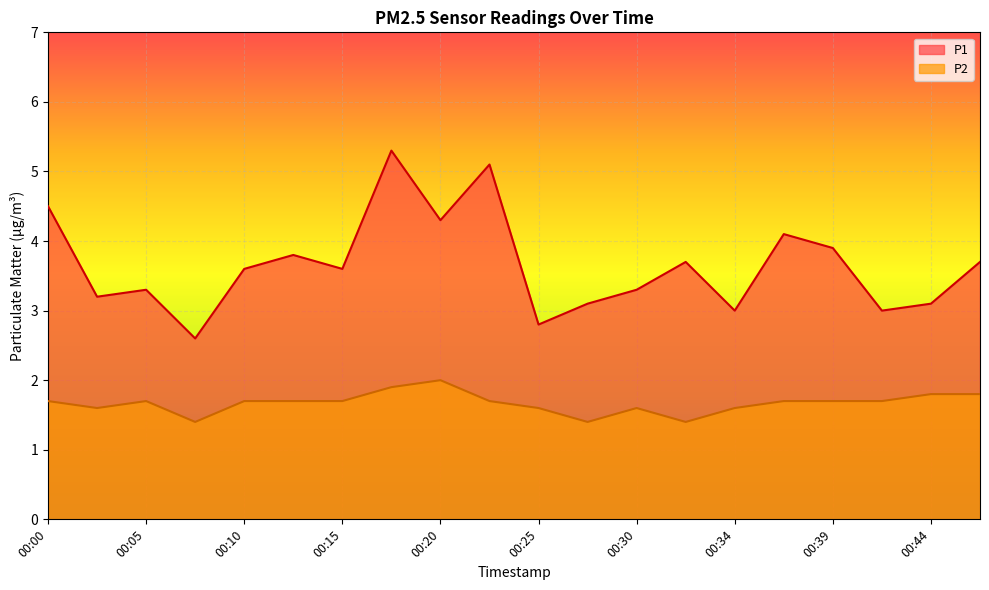

True or false: P2 and P1 cross at least once.

False